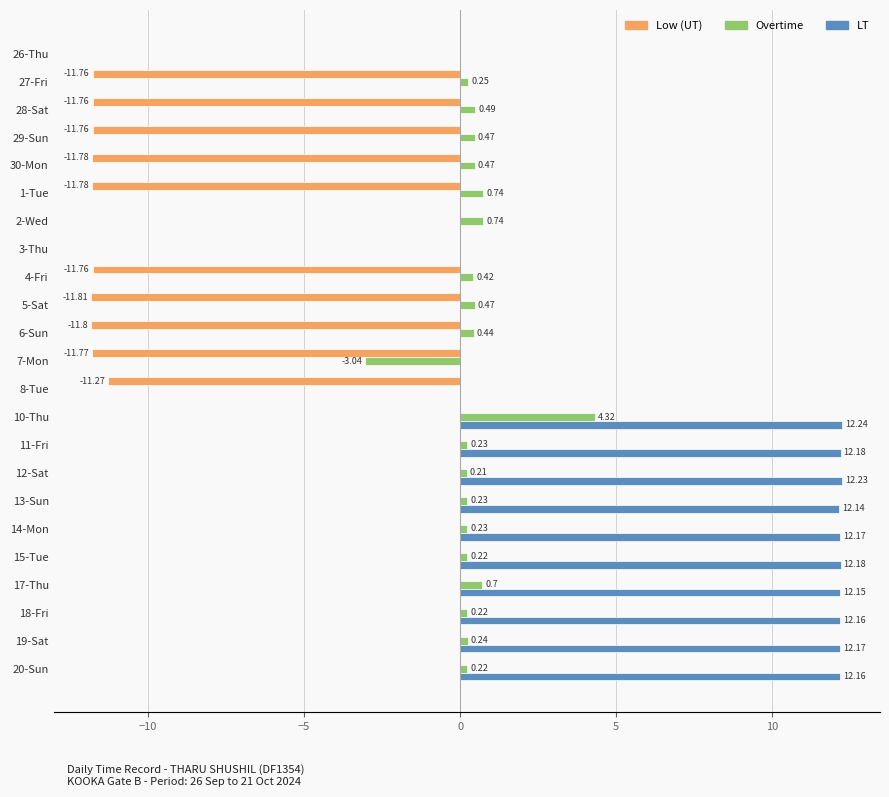

Is the value of LT at 28-Sat greater than the value of Overtime at 6-Sun?

No